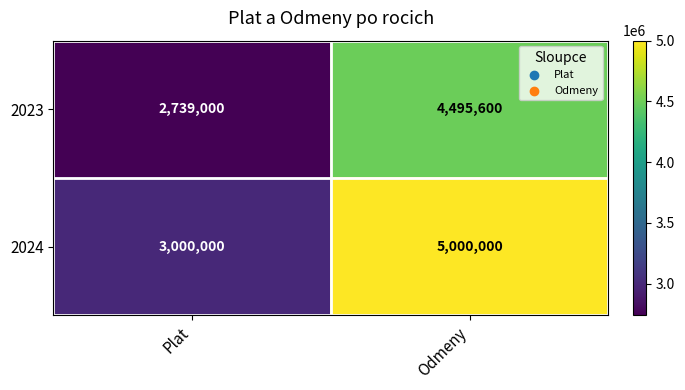

Reading right to left, what are all the values shown in this chart?

2023: Odmeny=4495600	Plat=2739000
2024: Odmeny=5000000	Plat=3000000